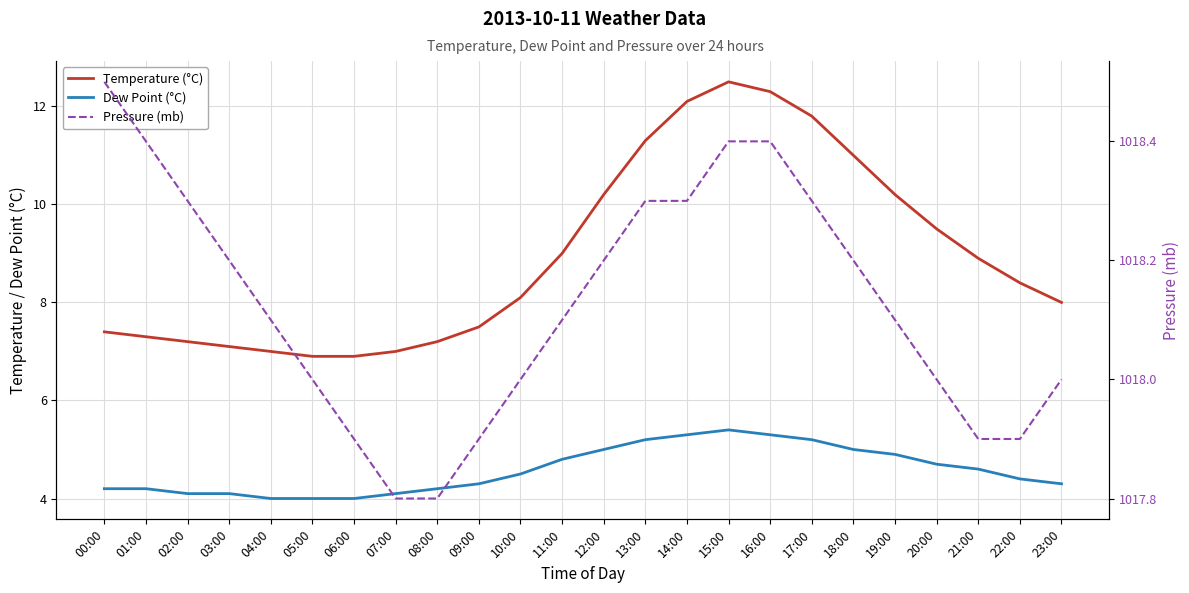

Reading left to right, extract all data points from this chart.

Temperature (°C): 7.4	7.3	7.2	7.1	7.0	6.9	6.9	7.0	7.2	7.5	8.1	9.0	10.2	11.3	12.1	12.5	12.3	11.8	11.0	10.2	9.5	8.9	8.4	8.0
Dew Point (°C): 4.2	4.2	4.1	4.1	4.0	4.0	4.0	4.1	4.2	4.3	4.5	4.8	5.0	5.2	5.3	5.4	5.3	5.2	5.0	4.9	4.7	4.6	4.4	4.3
Pressure (mb): 1018.5	1018.4	1018.3	1018.2	1018.1	1018.0	1017.9	1017.8	1017.8	1017.9	1018.0	1018.1	1018.2	1018.3	1018.3	1018.4	1018.4	1018.3	1018.2	1018.1	1018.0	1017.9	1017.9	1018.0